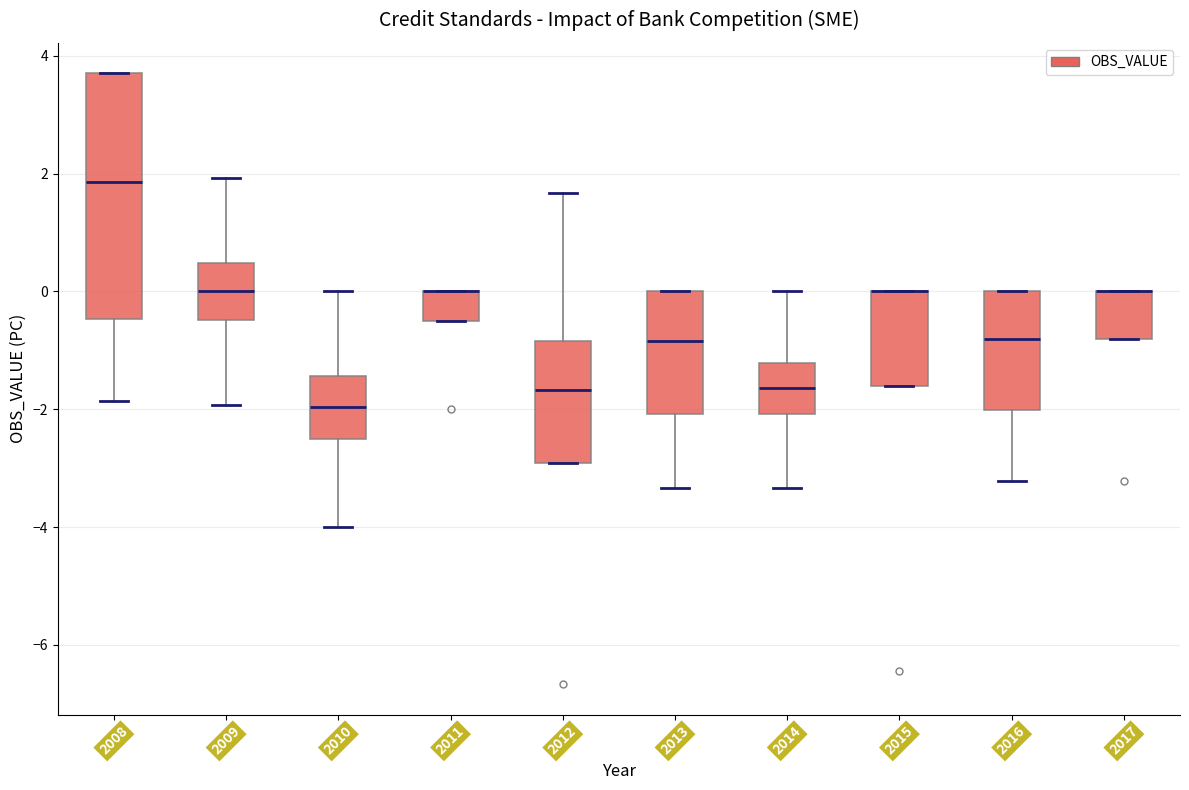

Where does the lower whisker of the box at x = 2010 end on the y-axis? The values are not printed on the chart, so give them approximately, as read against the axis.

-4.0